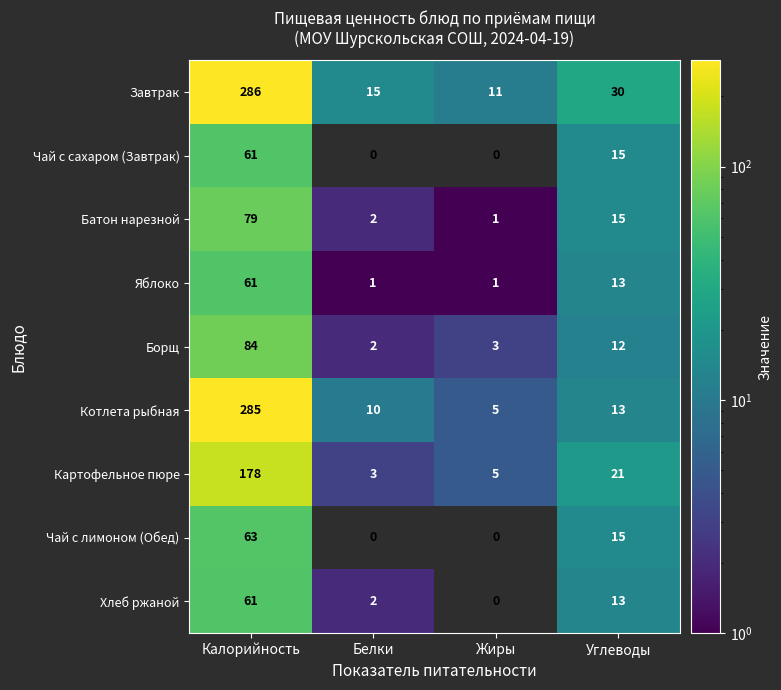

What is the difference between the second highest and second lowest values in the Яблоко series?

12